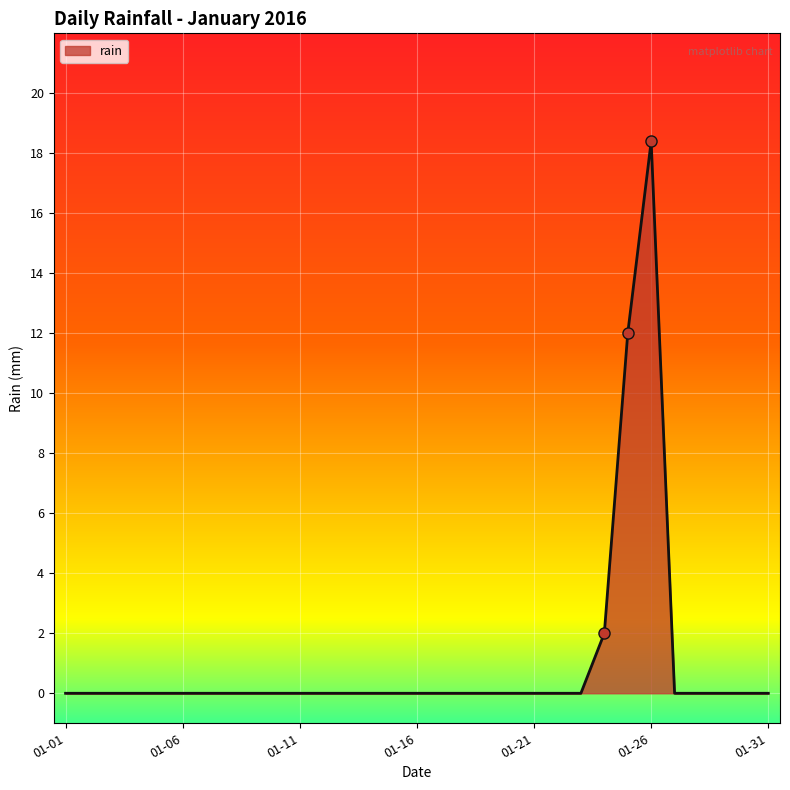

What is the difference between the maximum and minimum values?

18.4